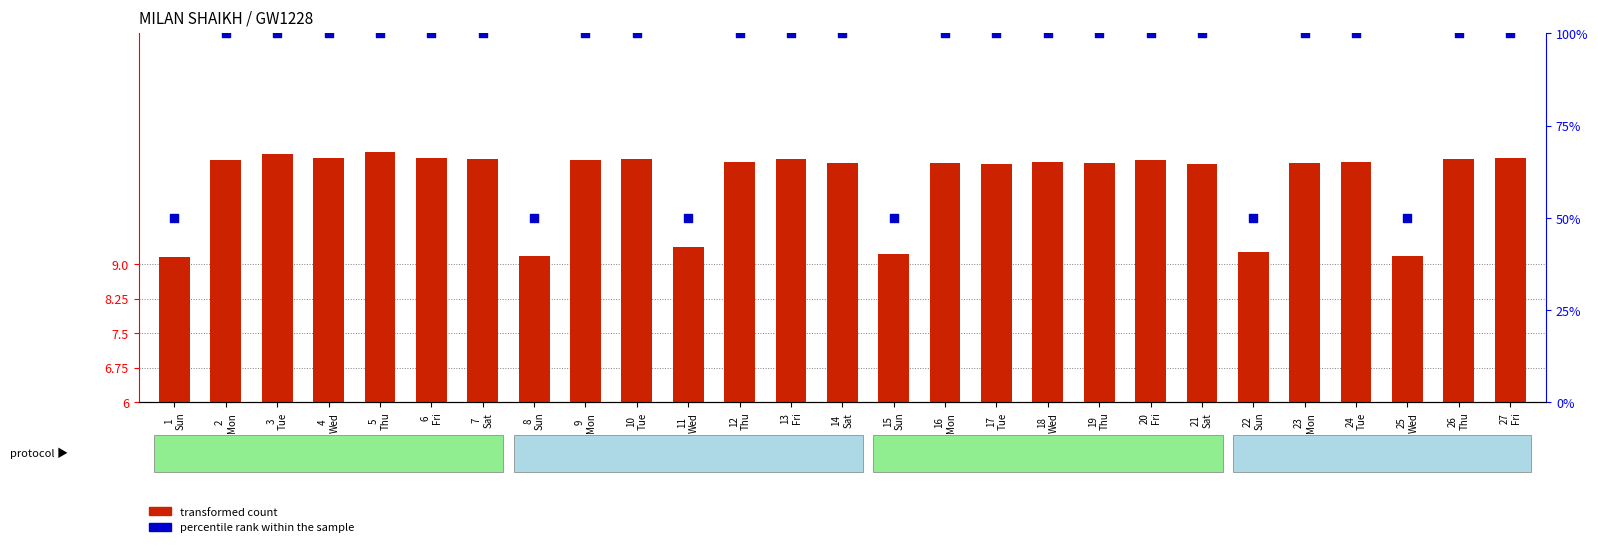

What are all the series names shown in the legend?

transformed count, percentile rank within the sample